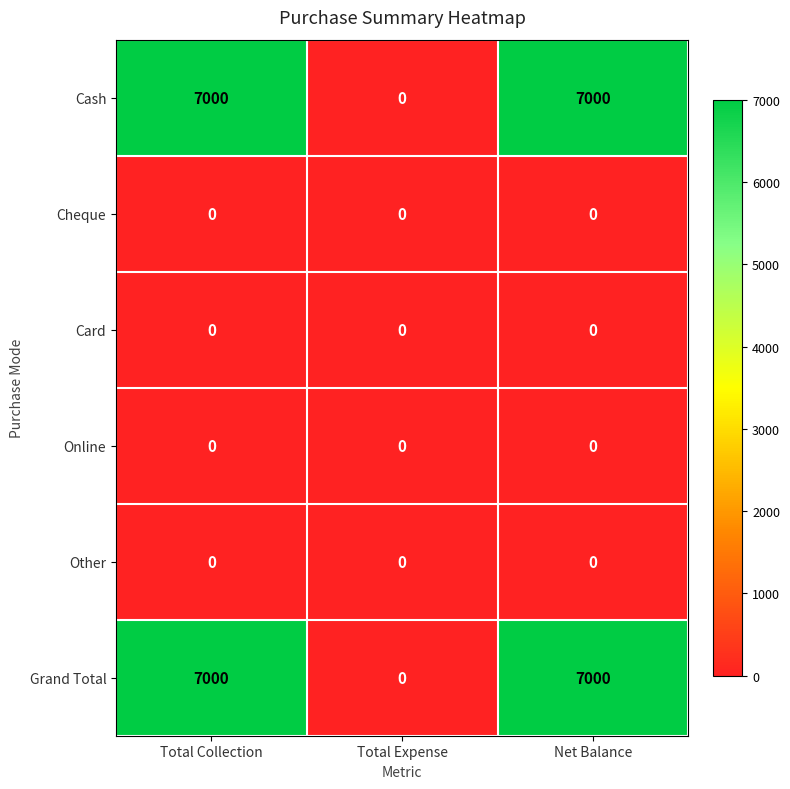

True or false: Online has a value of 0 at Total Collection.

True